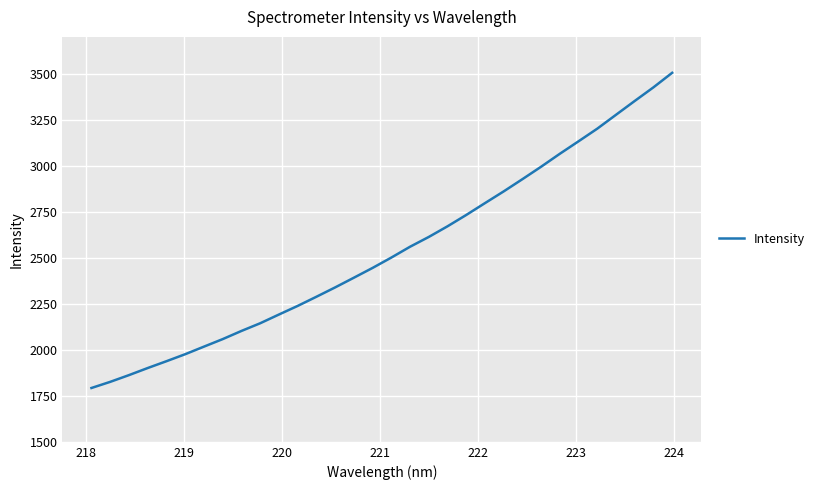

What is the difference between the maximum and minimum values?

1712.3